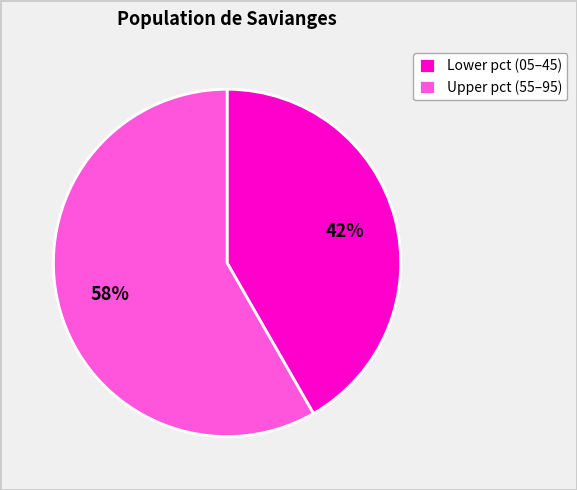

Which slice is the largest?

Upper pct (55–95)